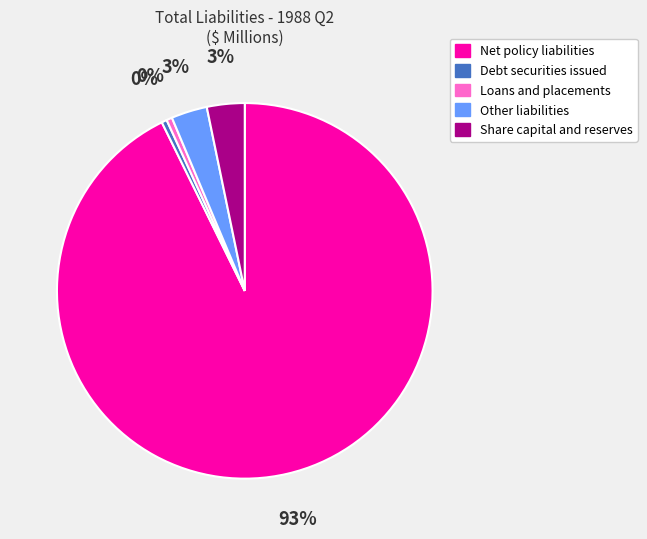

Is the sum of Loans and placements and Other liabilities greater than half?

No